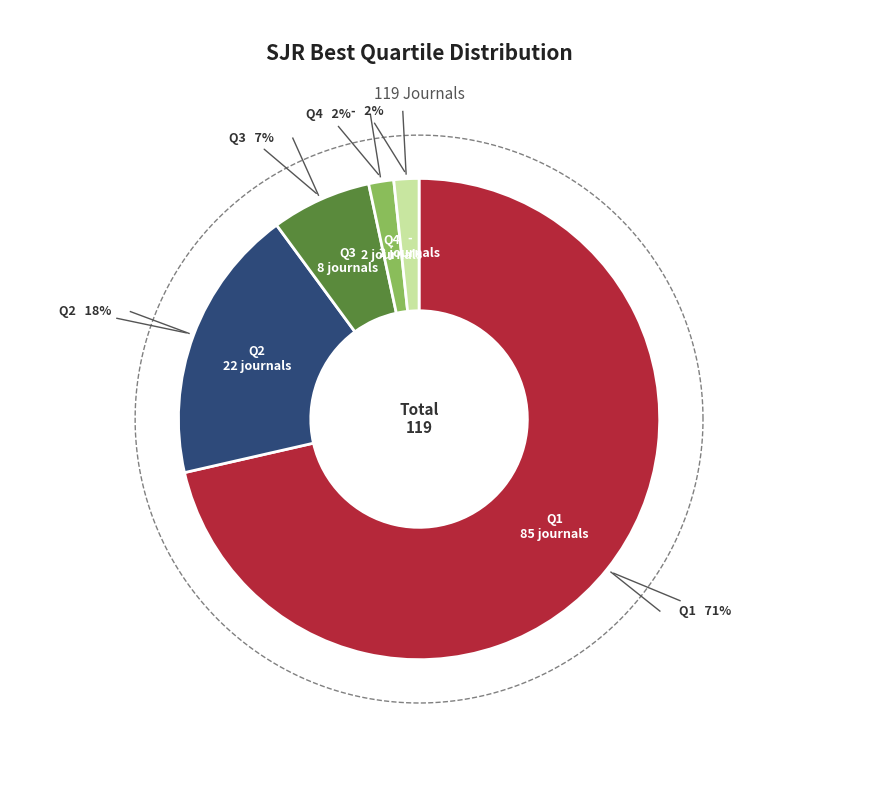

Rank the categories by value from lowest to highest.

Q4, -, Q3, Q2, Q1